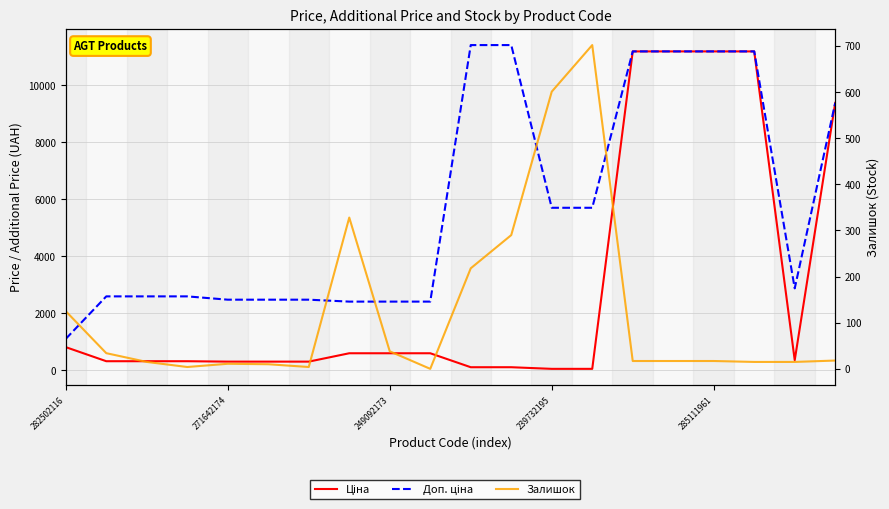

At which label does Залишок reach its peak?

13